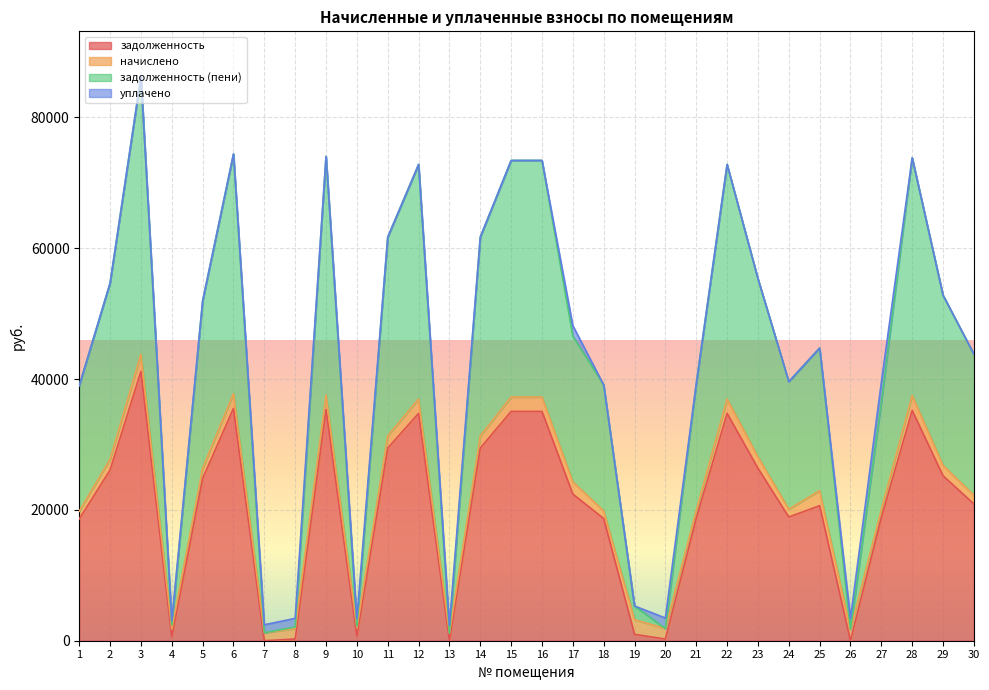

The value of задолженность at 8 is 426.1. True or false?

False